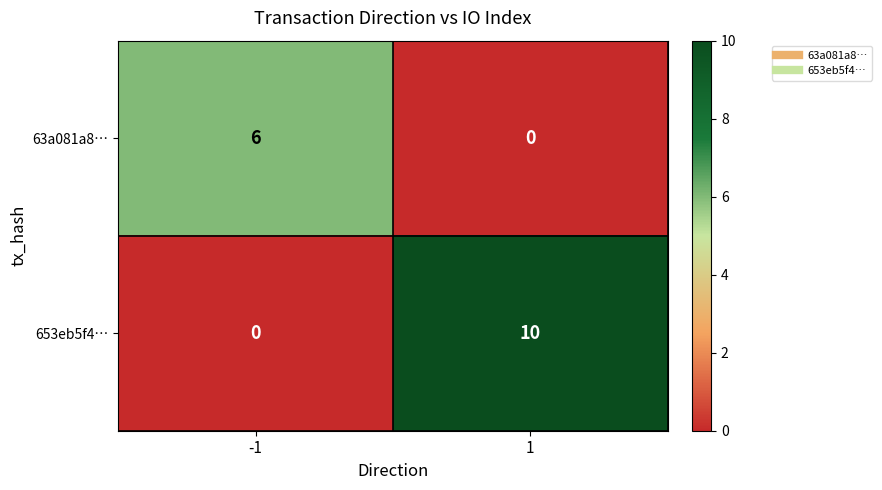

How many data points does each series have?

2